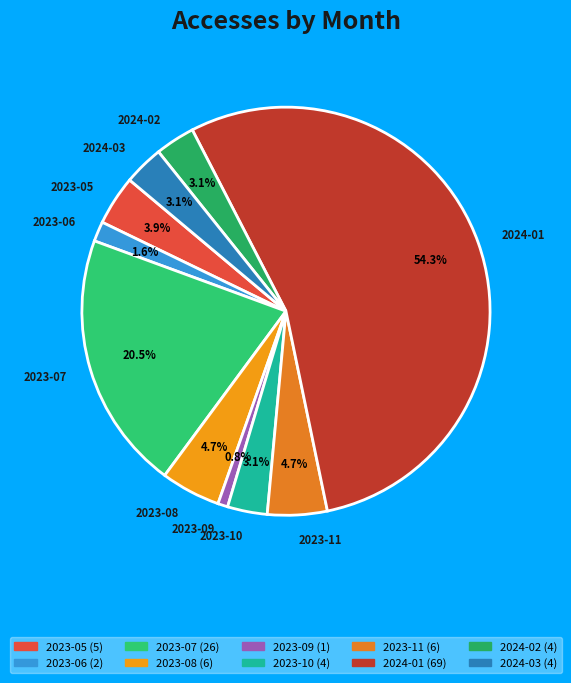

What is the largest slice in the pie chart?

2024-01